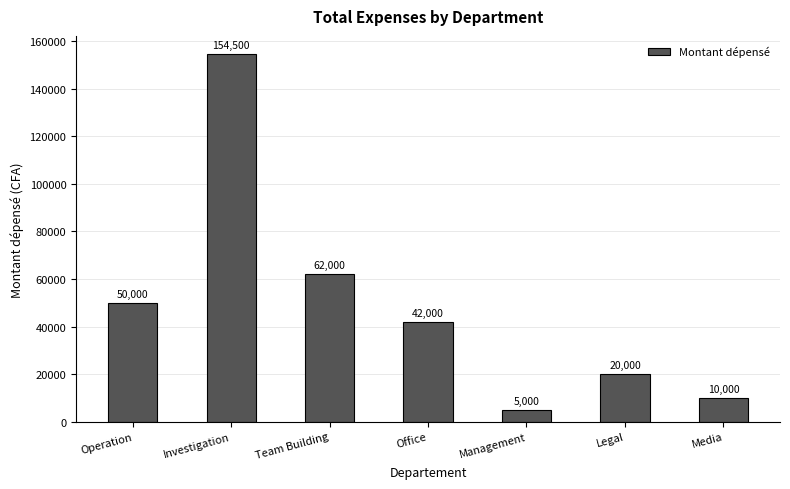

The value at Legal is 9832. True or false?

False